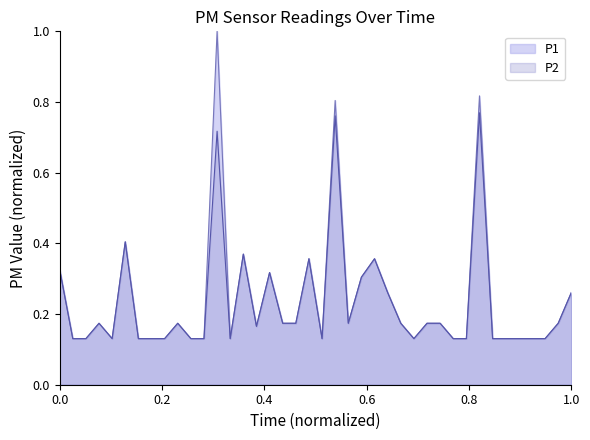

What is the sum of the P2 values at 00:16 and 00:56?

0.3